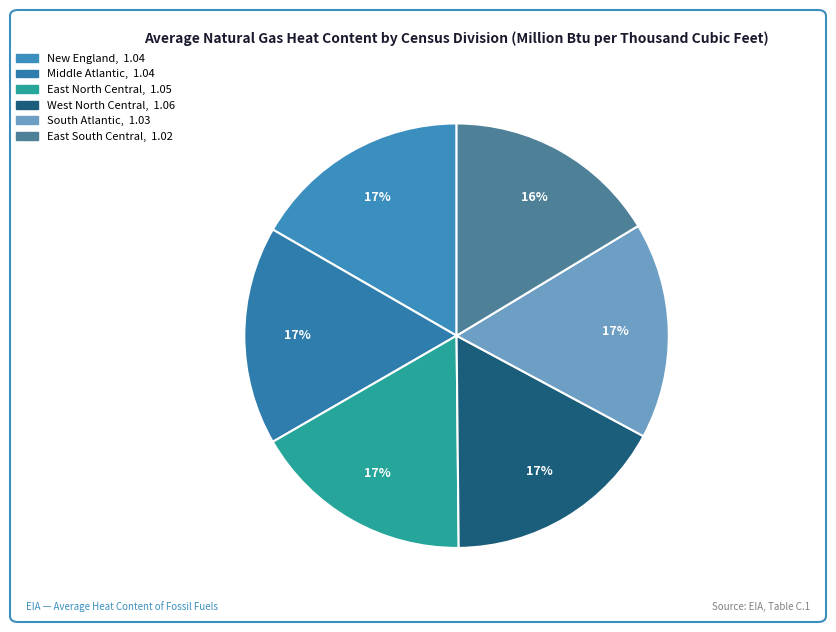

Count the number of slices in the pie.

6